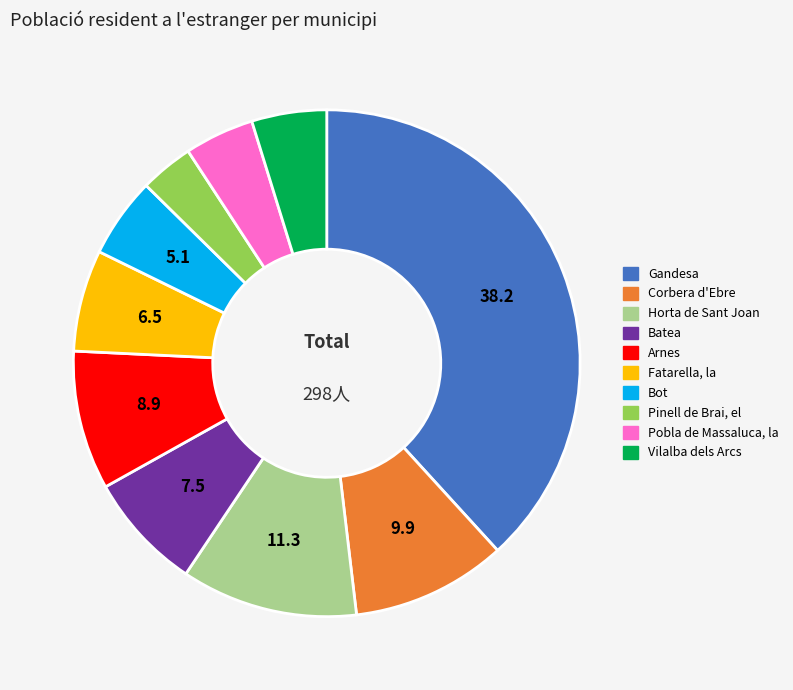

Combined, do Batea and Gandesa account for over 50%?

No